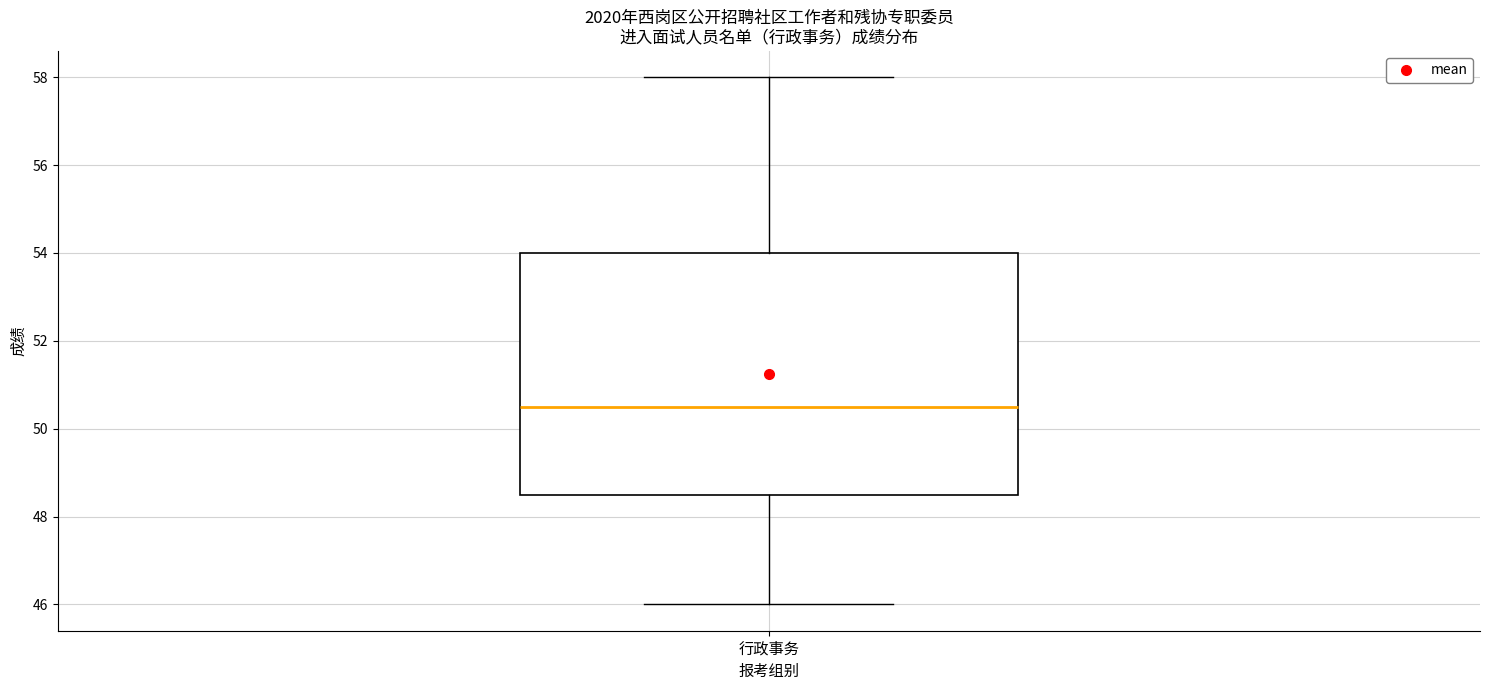

Transcribe this box plot: give where the median line is, the range the box spans, and where the two whiskers end, as read against the y-axis. The values are not printed on the chart, so give them approximately, as read against the axis.

median 50.6, box 48.6 to 54.0, whiskers 46.0 to 58.0